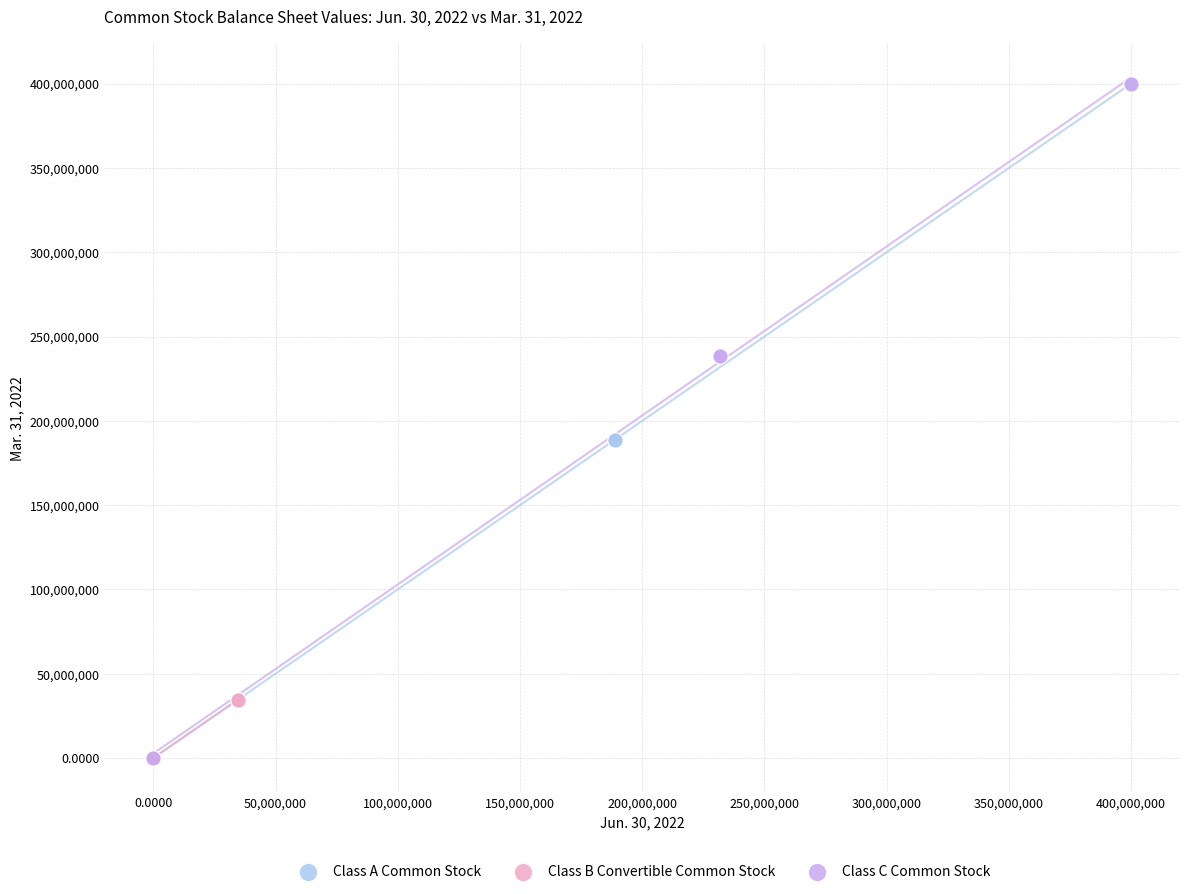

What are all the series names shown in the legend?

Class A Common Stock, Class B Convertible Common Stock, Class C Common Stock